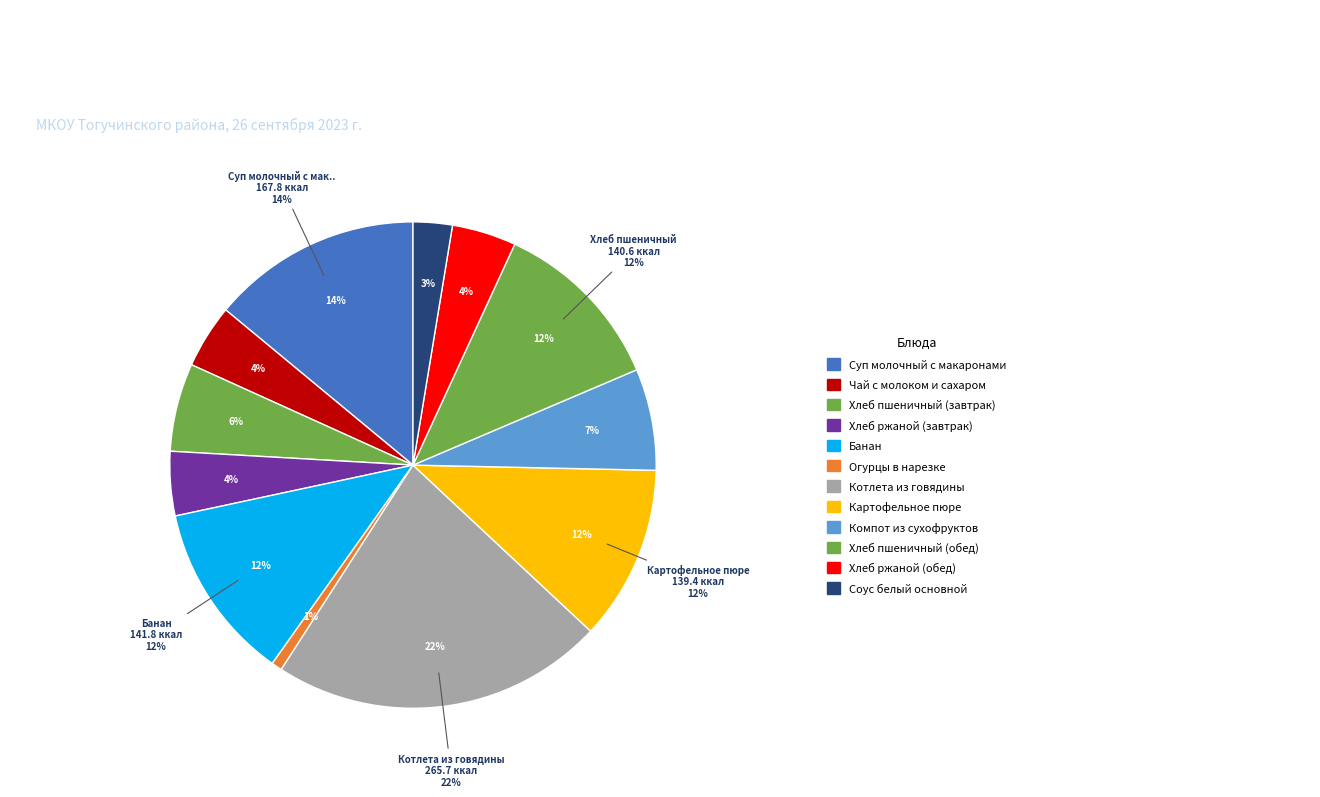

How many segments does this pie chart have?

12